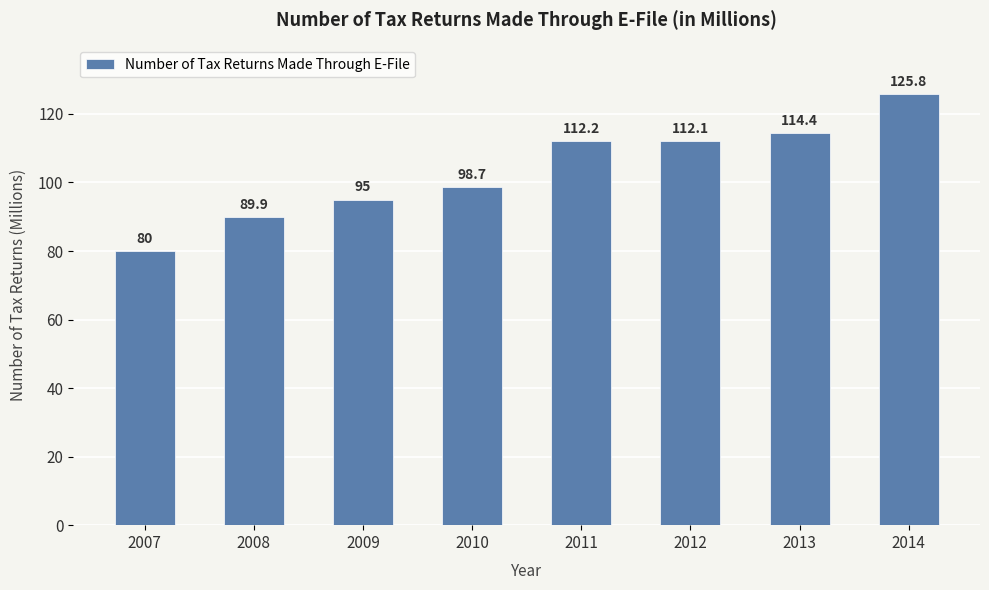

True or false: the data shows 98.7 at 2010.

True